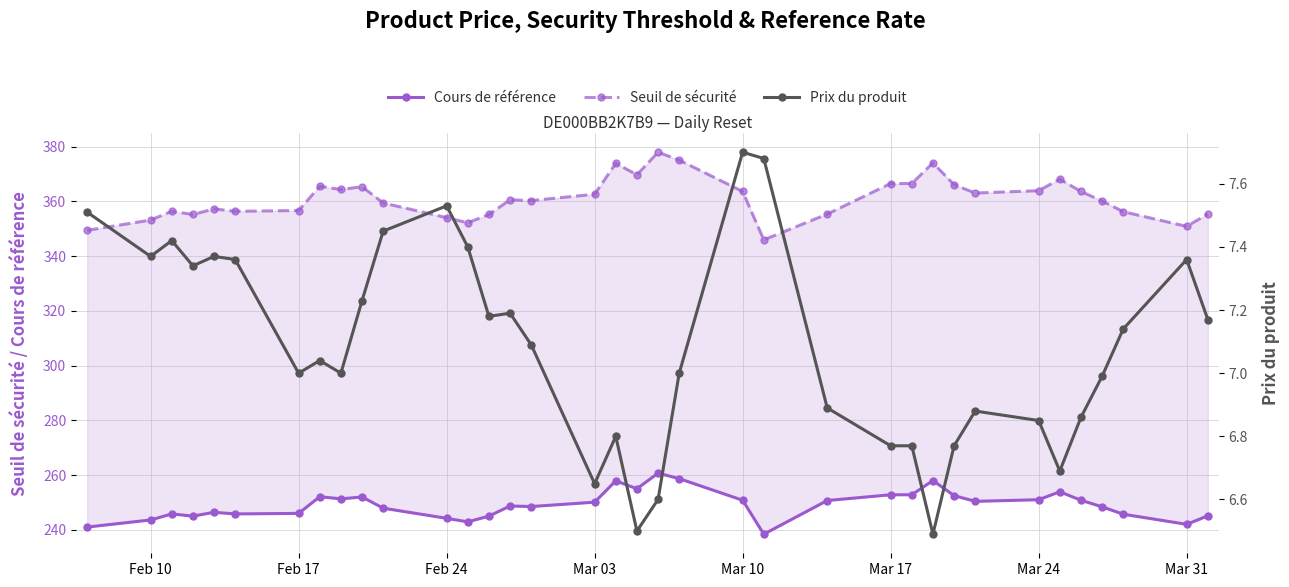

List the series in order of their peak value, highest first.

Seuil de sécurité, Cours de référence, Prix du produit